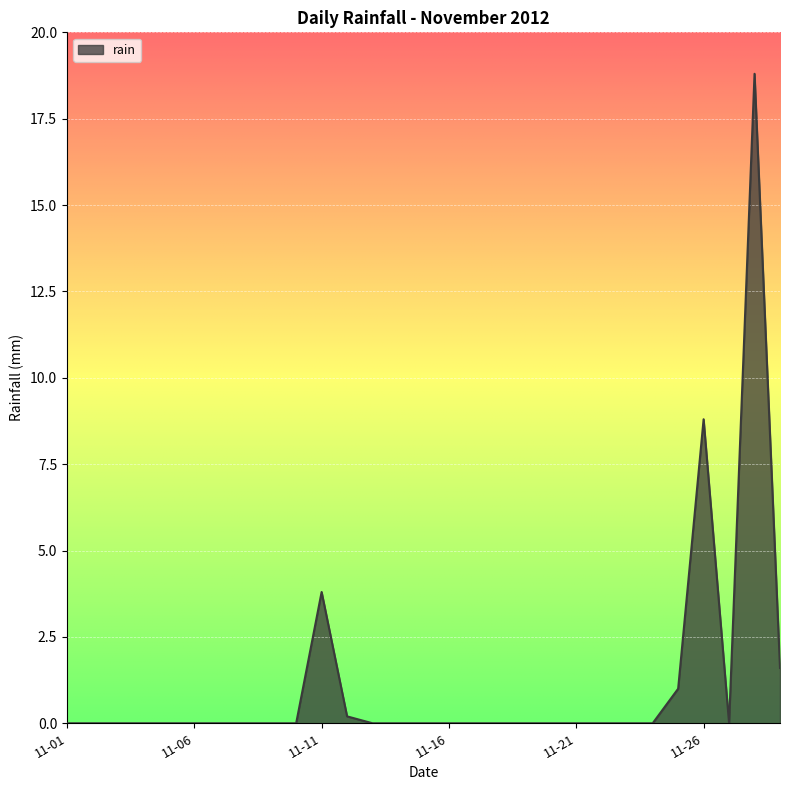

What is the greatest value displayed?

18.8